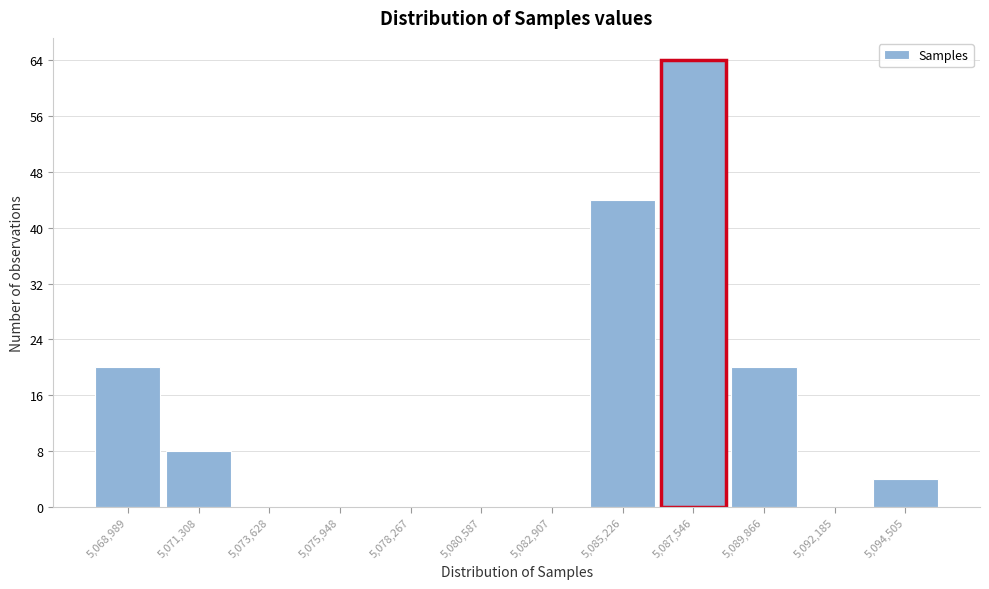

Reading left to right, transcribe all the data shown in this chart.

5,068,989=20	5,071,308=8	5,073,628=0	5,075,948=0	5,078,267=0	5,080,587=0	5,082,907=0	5,085,226=44	5,087,546=64	5,089,866=20	5,092,185=0	5,094,505=4